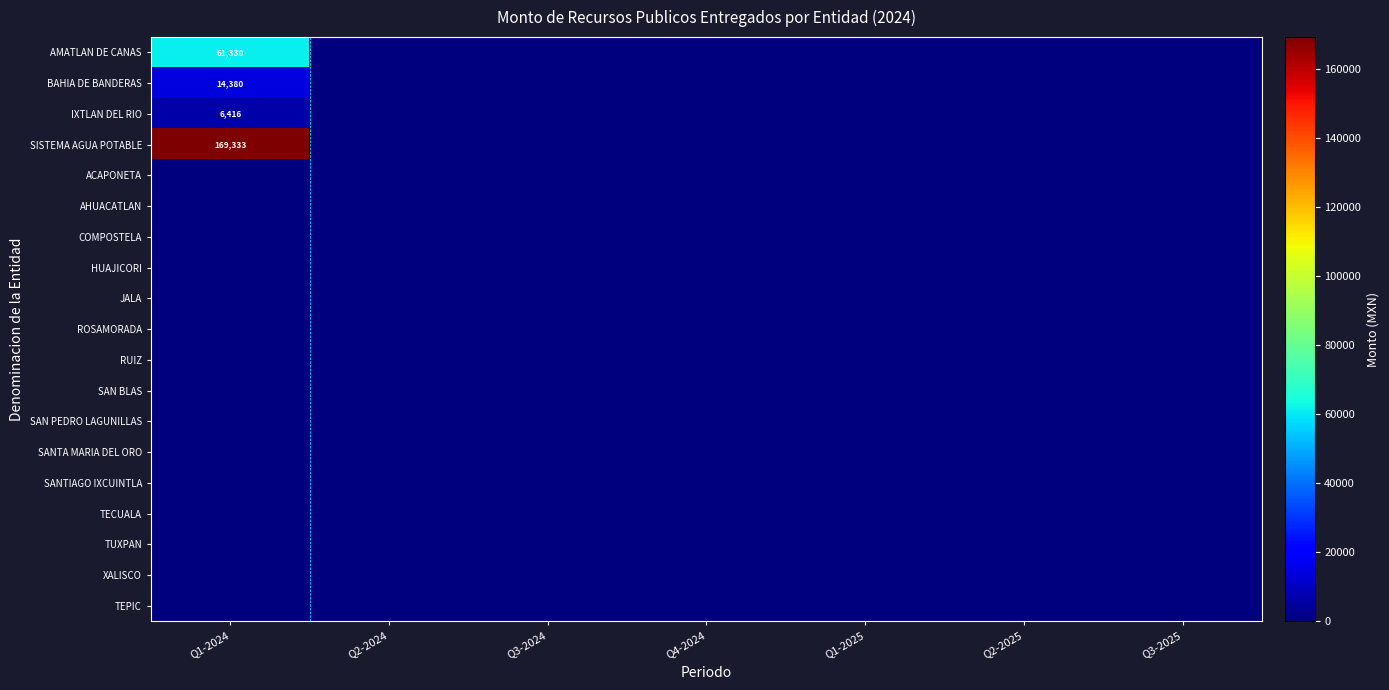

Rank the series at Q3-2025 from lowest to highest value.

AMATLAN DE CANAS, BAHIA DE BANDERAS, IXTLAN DEL RIO, SISTEMA AGUA POTABLE, ACAPONETA, AHUACATLAN, COMPOSTELA, HUAJICORI, JALA, ROSAMORADA, RUIZ, SAN BLAS, SAN PEDRO LAGUNILLAS, SANTA MARIA DEL ORO, SANTIAGO IXCUINTLA, TECUALA, TUXPAN, XALISCO, TEPIC